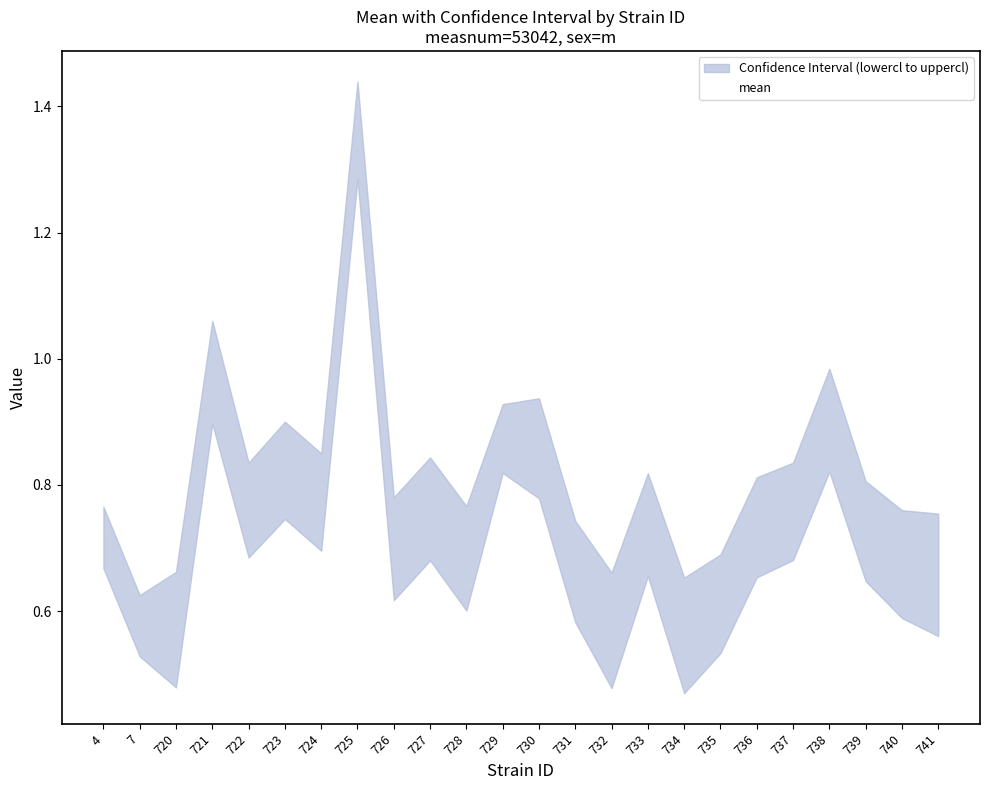

How many interior local valleys (lower than both neighbors) does the data have?

7